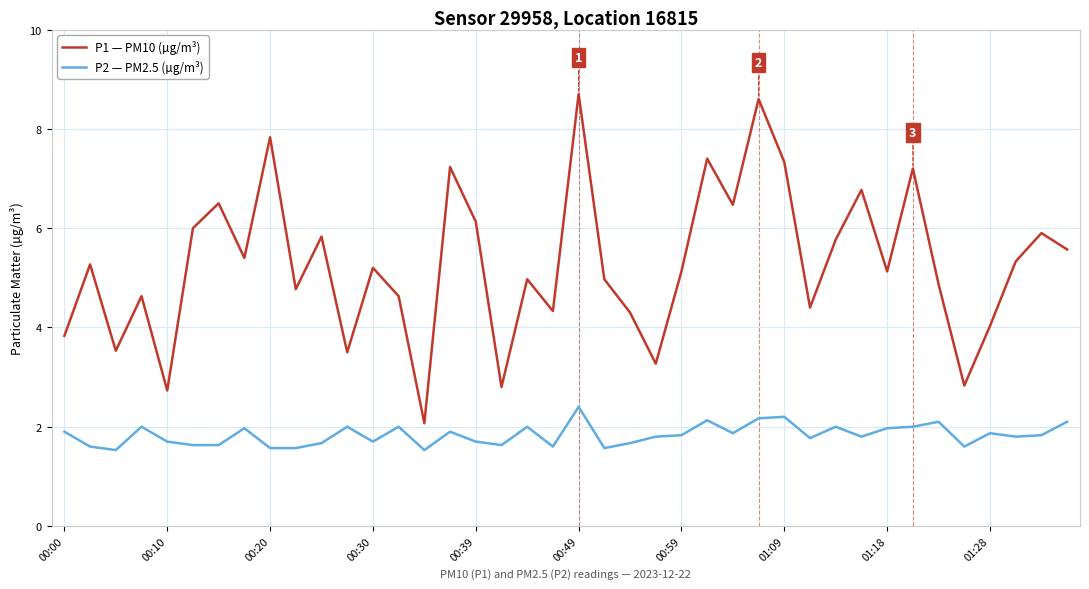

Which series has the widest spread of values?

P1 — PM10 (µg/m³)